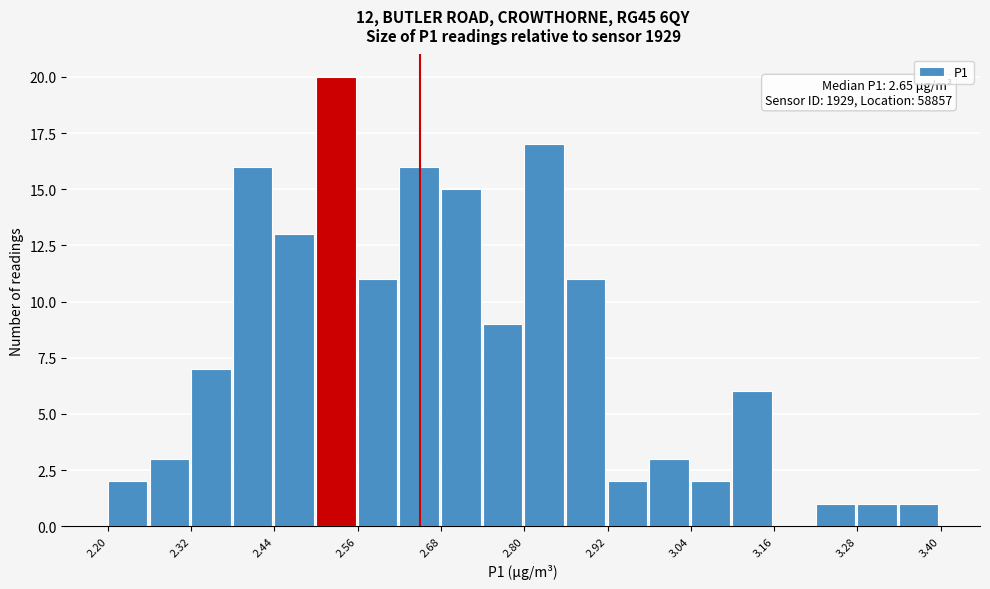

Read against the x-axis, roughly where is the centre of the tallest bar?

2.52